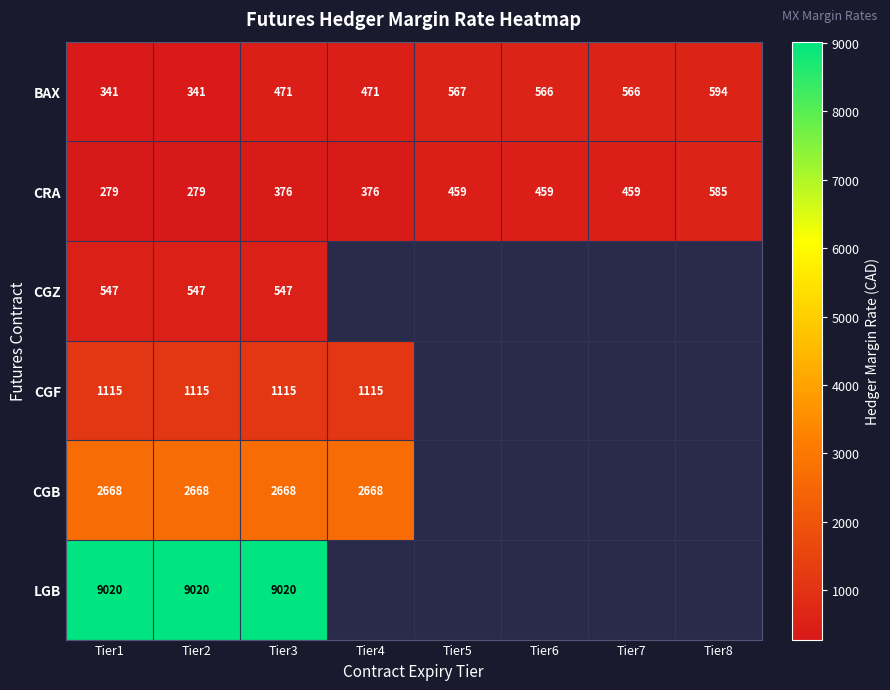

The value of CGF at Tier4 is 1115. True or false?

True